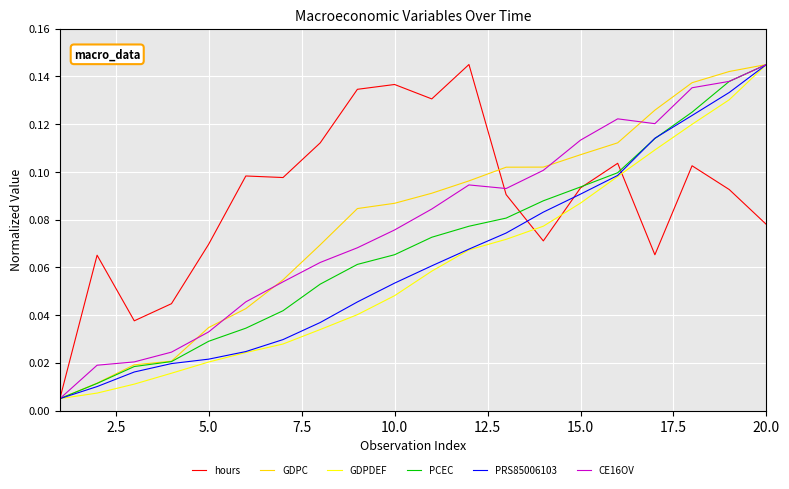

What are all the series names shown in the legend?

hours, GDPC, GDPDEF, PCEC, PRS85006103, CE16OV